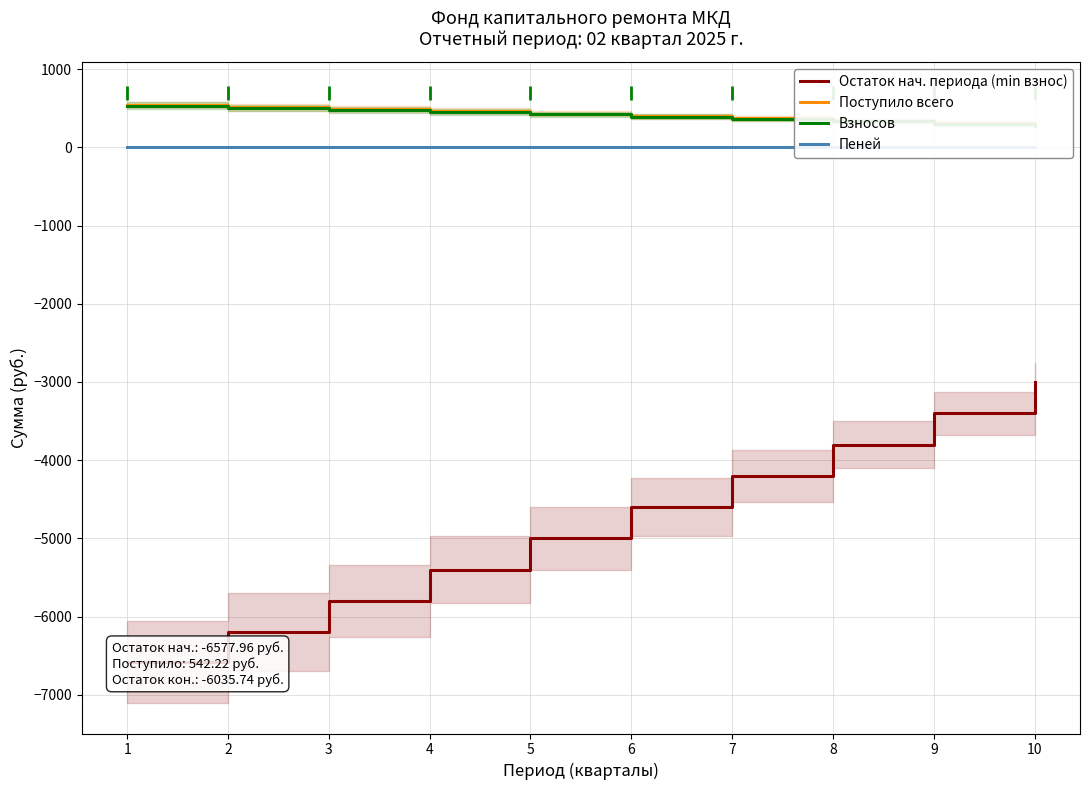

Which category has the lowest value in the Поступило всего series?

10